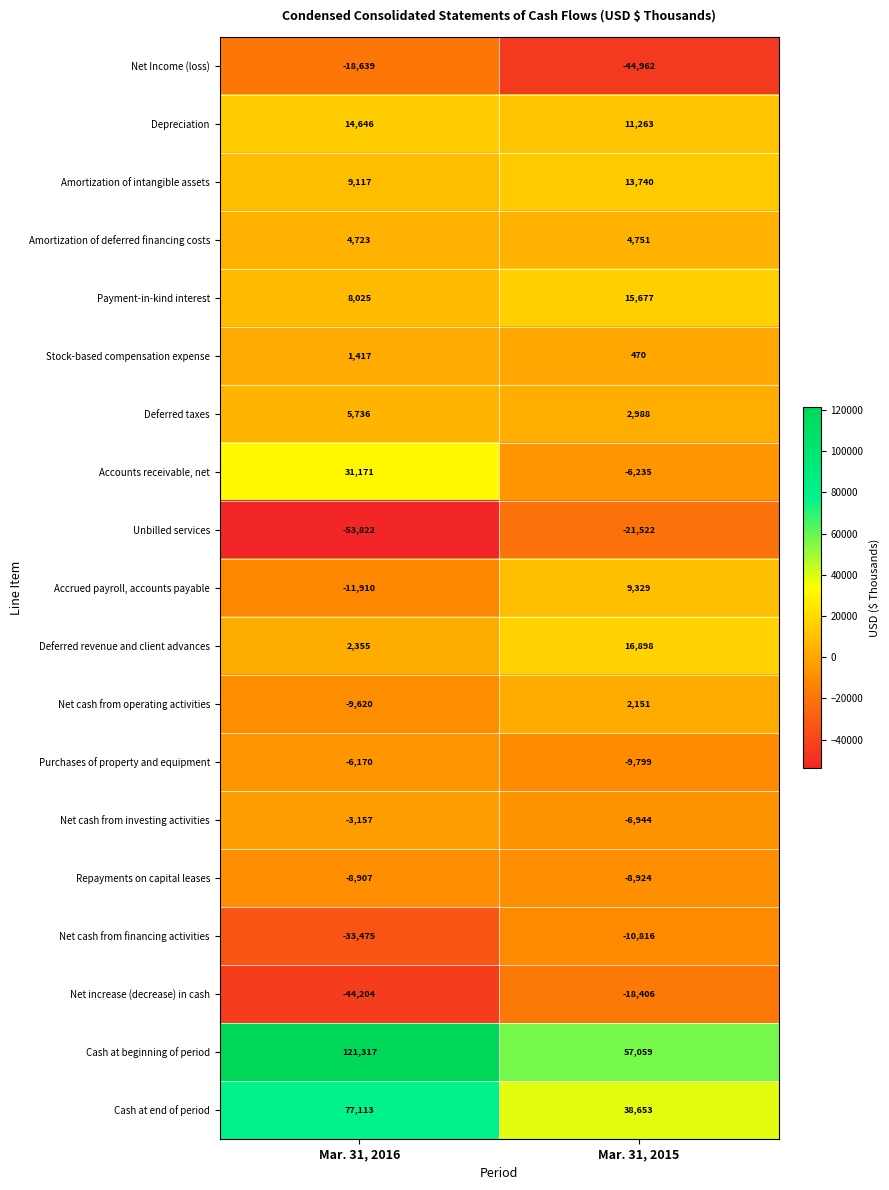

Which series changed the most between Mar. 31, 2016 and Mar. 31, 2015?

Cash at beginning of period